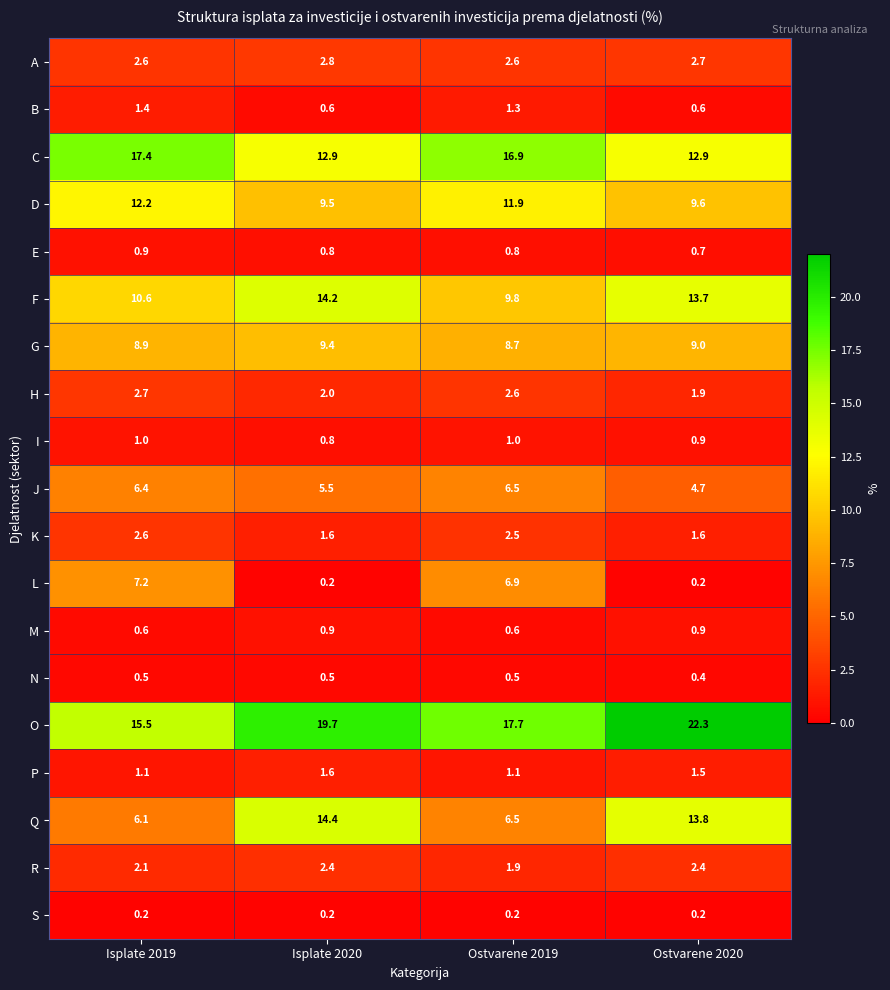

What is the total value across all series at Ostvarene 2020?

100.0